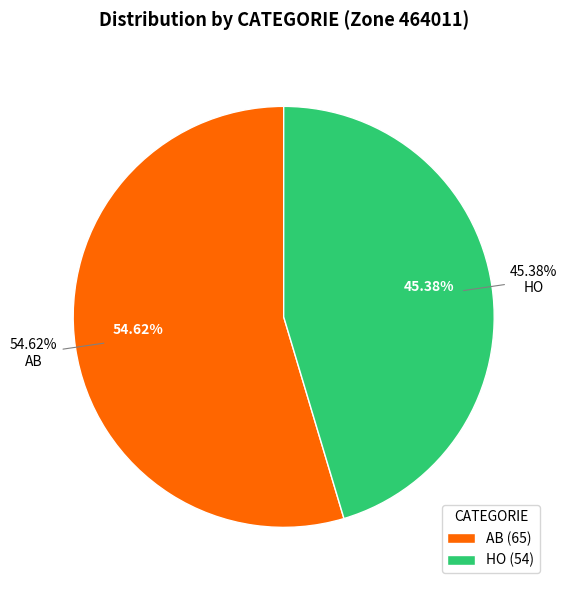

How many segments does this pie chart have?

2